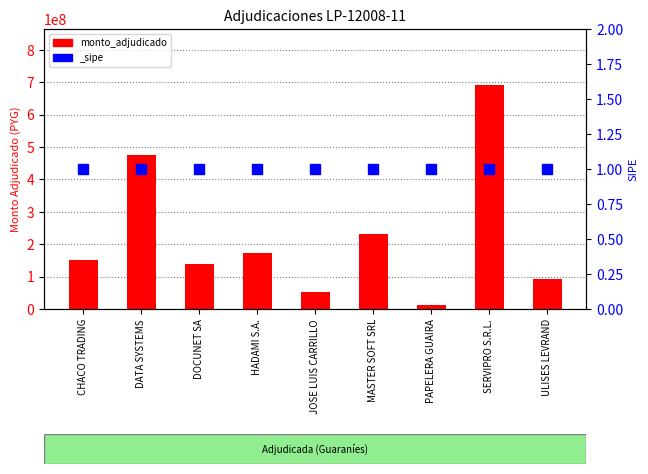

What value does the data have at DATA SYSTEMS, to the nearest 10?

474800000